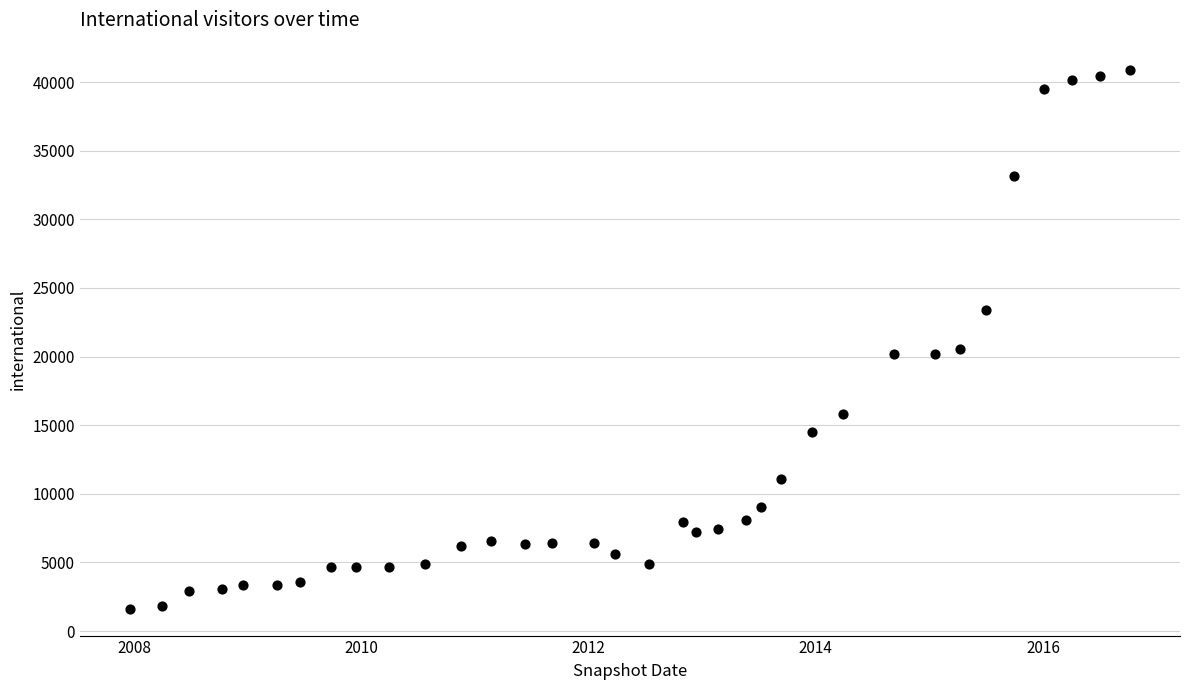

What is the range of X values (max minus min)?

3215